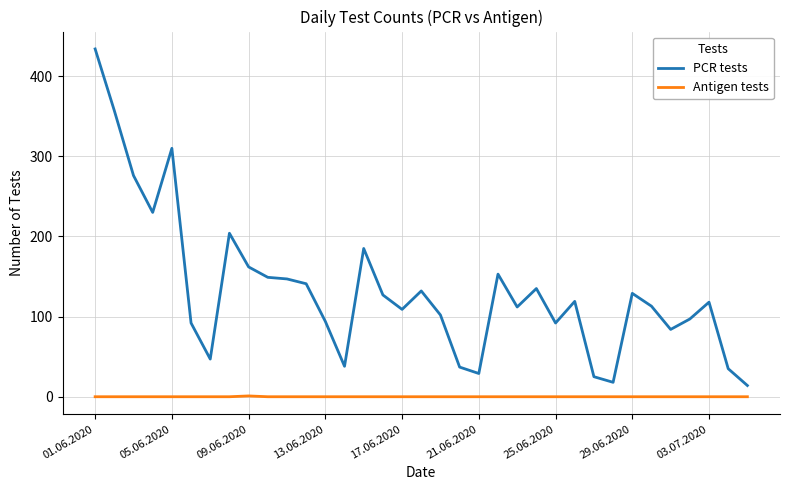

What is the maximum value for PCR tests?

434